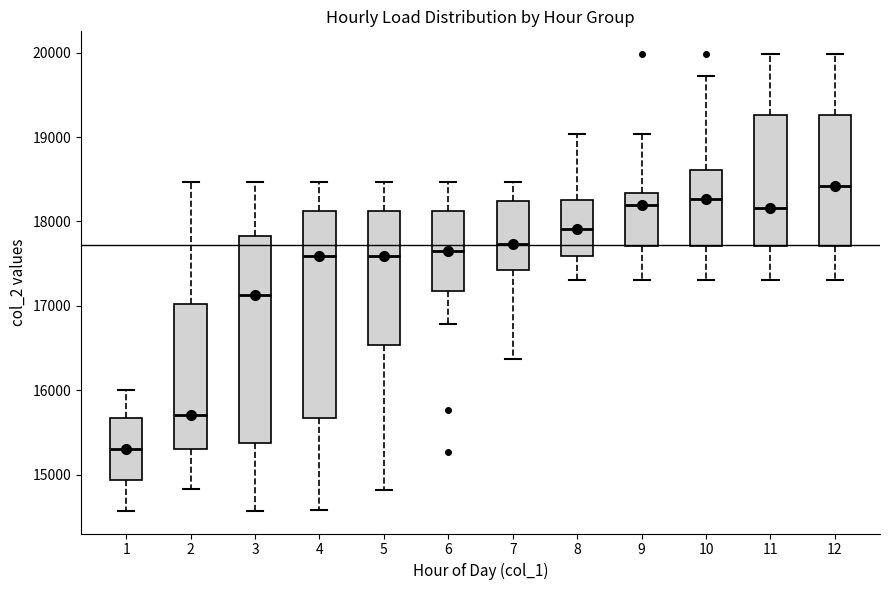

Which box's median line is the lowest?

1